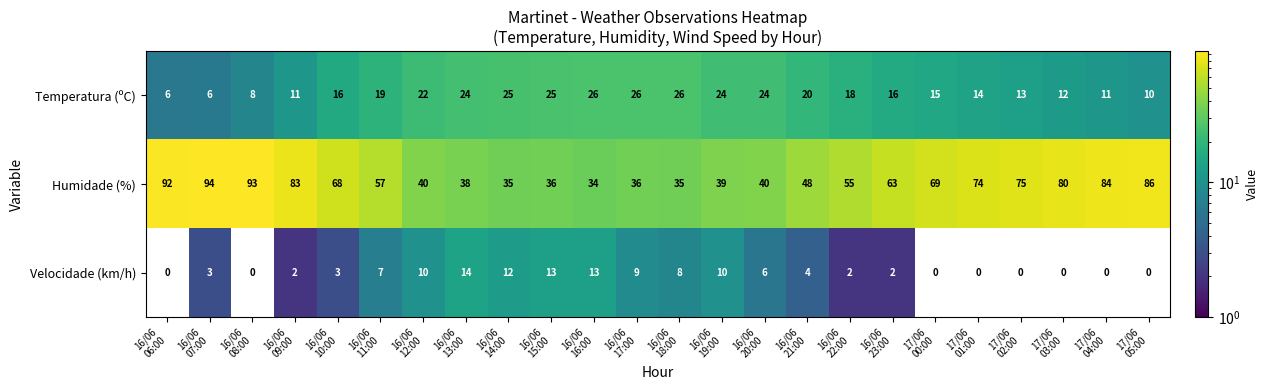

What is the sum of all Temperatura (ºC) values?

417